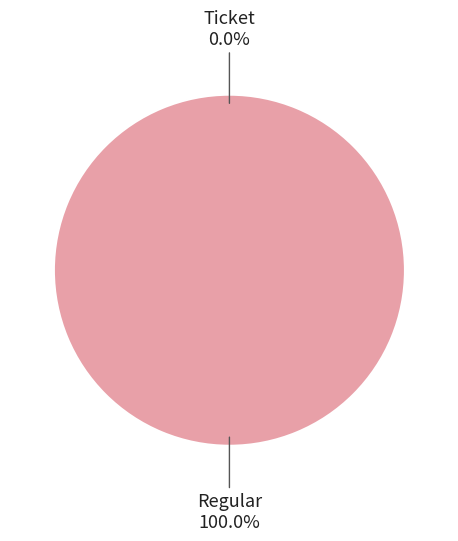

To the nearest percent, what portion does Regular represent?

100%